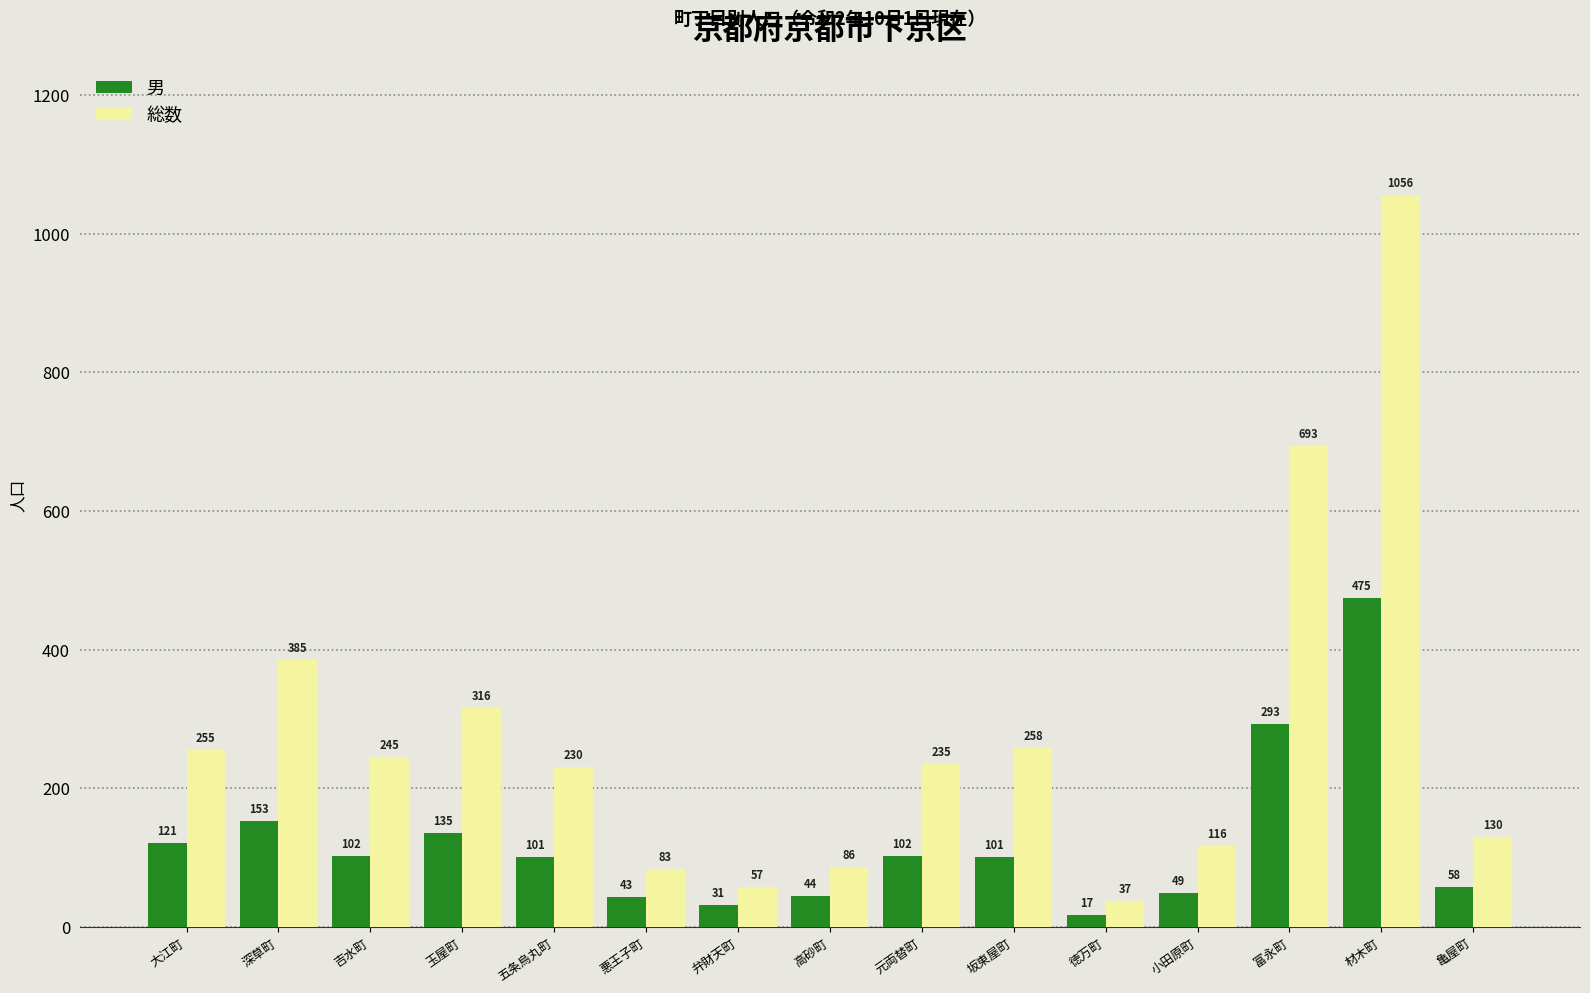

Reading left to right, transcribe all the data shown in this chart.

男: 121	153	102	135	101	43	31	44	102	101	17	49	293	475	58
総数: 255	385	245	316	230	83	57	86	235	258	37	116	693	1056	130